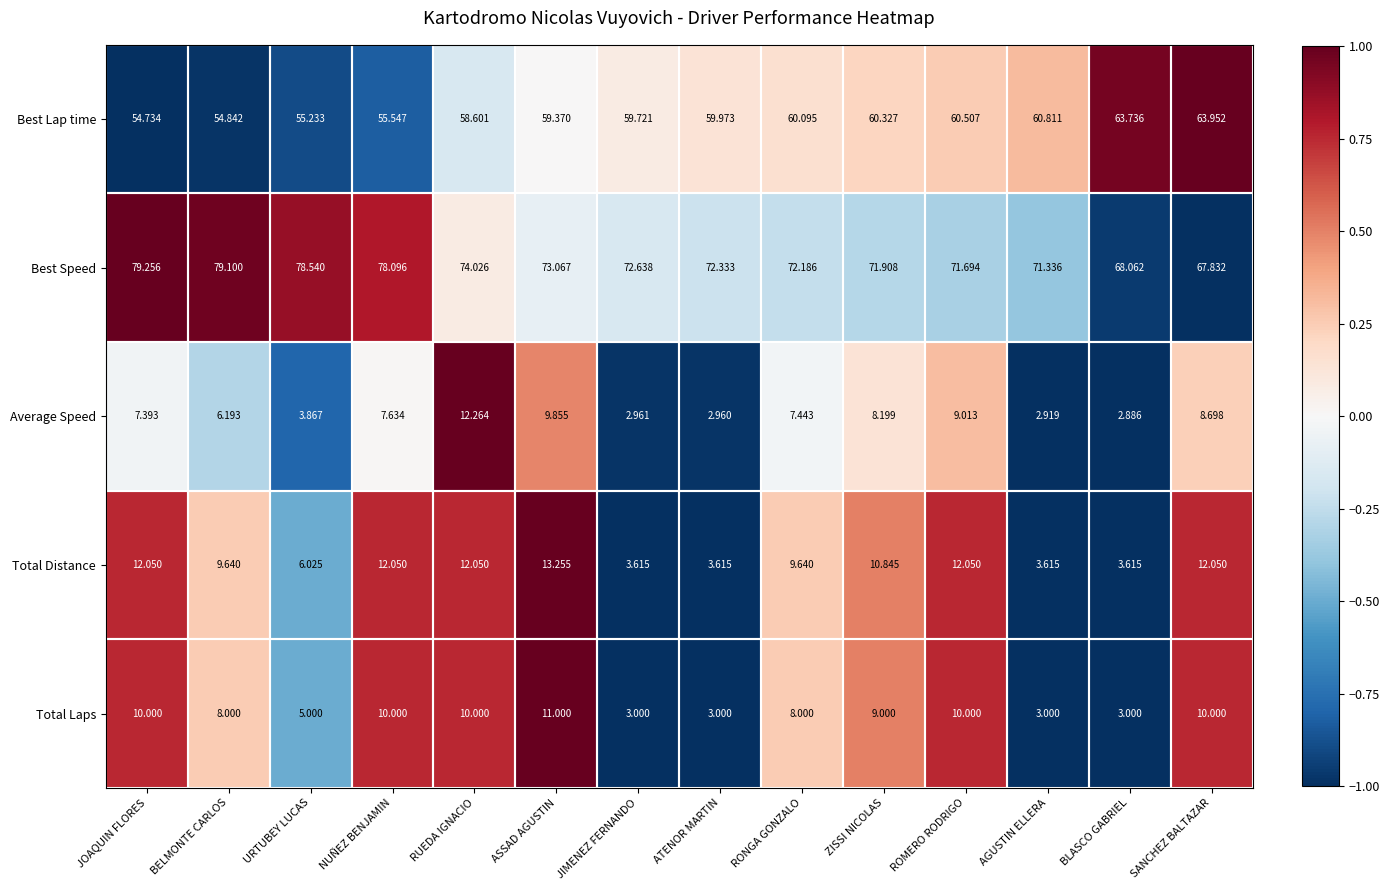

Which series has the largest total across all categories?

Best Speed